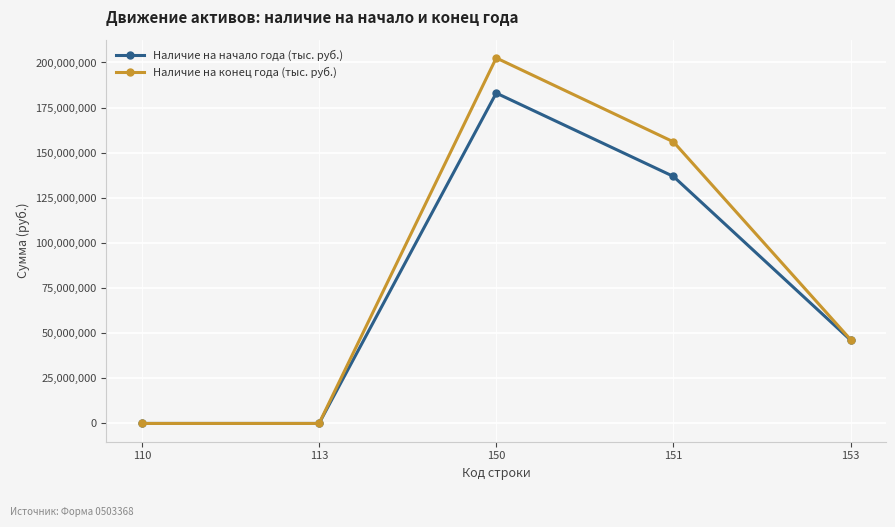

How many data points in Наличие на конец года (тыс. руб.) are less than 46480080?

2